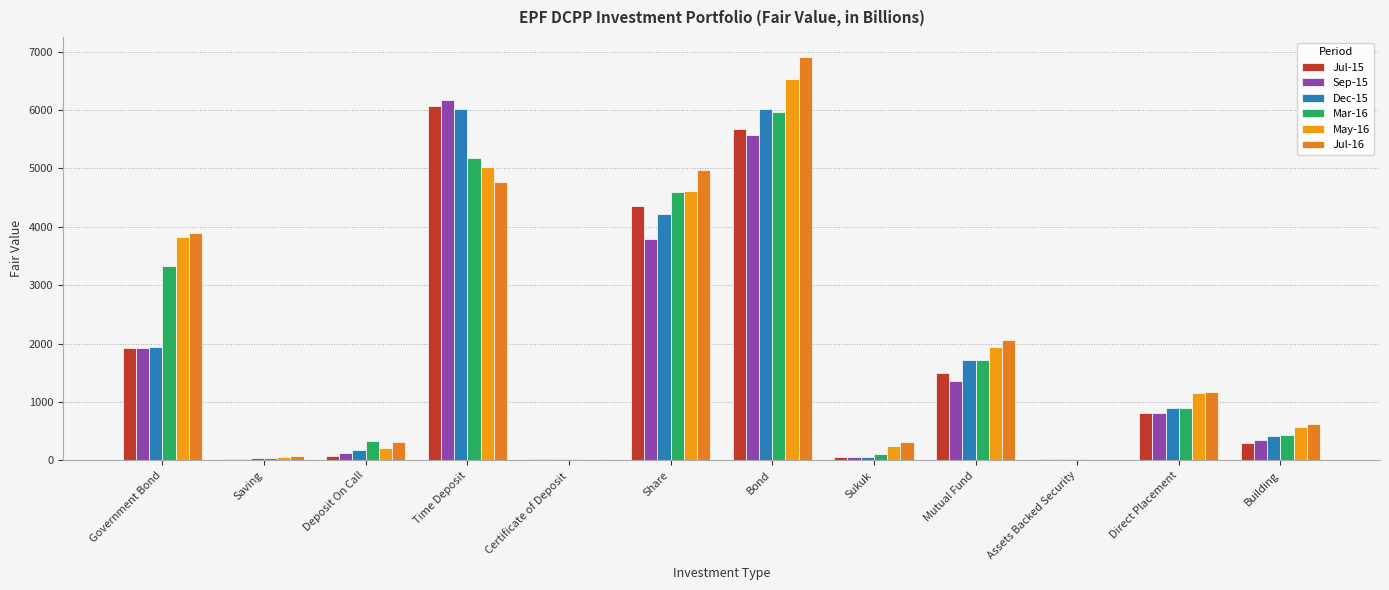

Reading right to left, extract all data points from this chart.

Jul-15: Building=303.0	Direct Placement=818.0	Assets Backed Security=25.0	Mutual Fund=1498.0	Sukuk=53.0	Bond=5668.0	Share=4352.0	Certificate of Deposit=22.0	Time Deposit=6060.0	Deposit On Call=74.0	Saving=21.0	Government Bond=1928.0
Sep-15: Building=355.0	Direct Placement=818.0	Assets Backed Security=24.0	Mutual Fund=1360.0	Sukuk=54.0	Bond=5569.0	Share=3788.0	Certificate of Deposit=23.0	Time Deposit=6170.0	Deposit On Call=124.0	Saving=30.0	Government Bond=1927.0
Dec-15: Building=413.0	Direct Placement=889.0	Assets Backed Security=22.0	Mutual Fund=1712.0	Sukuk=60.0	Bond=6018.0	Share=4220.0	Certificate of Deposit=23.0	Time Deposit=6009.0	Deposit On Call=177.0	Saving=39.0	Government Bond=1945.0
Mar-16: Building=435.7	Direct Placement=904.0	Assets Backed Security=19.8	Mutual Fund=1724.7	Sukuk=111.2	Bond=5965.0	Share=4594.9	Certificate of Deposit=23.7	Time Deposit=5183.9	Deposit On Call=334.5	Saving=44.9	Government Bond=3337.0
May-16: Building=575.7	Direct Placement=1161.0	Assets Backed Security=17.9	Mutual Fund=1939.2	Sukuk=249.8	Bond=6531.4	Share=4611.5	Certificate of Deposit=24.1	Time Deposit=5026.5	Deposit On Call=209.3	Saving=58.8	Government Bond=3819.4
Jul-16: Building=624.5	Direct Placement=1164.9	Assets Backed Security=16.4	Mutual Fund=2069.7	Sukuk=311.0	Bond=6904.8	Share=4965.6	Certificate of Deposit=24.3	Time Deposit=4772.5	Deposit On Call=323.5	Saving=79.2	Government Bond=3893.7